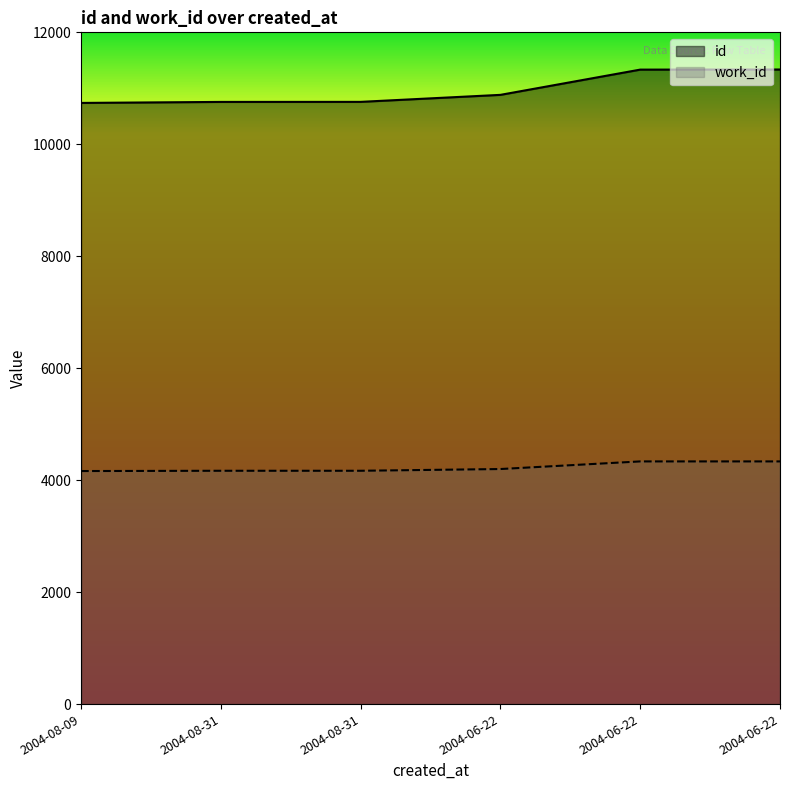

Reading left to right, extract all data points from this chart.

id: 2004-08-09=10739	2004-08-31=10757	2004-08-31=10758	2004-06-22=10883	2004-06-22=11334	2004-06-22=11336
work_id: 2004-08-09=4163	2004-08-31=4168	2004-08-31=4168	2004-06-22=4199	2004-06-22=4335	2004-06-22=4335